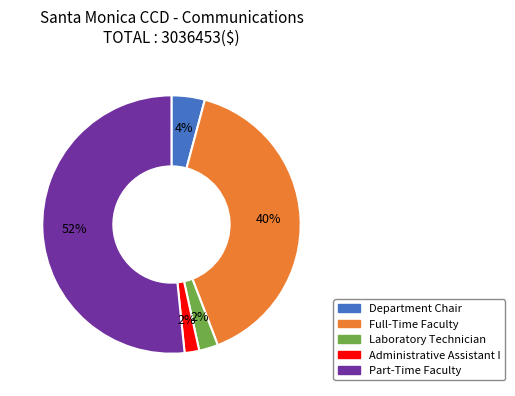

Is Part-Time Faculty the majority of the pie?

Yes